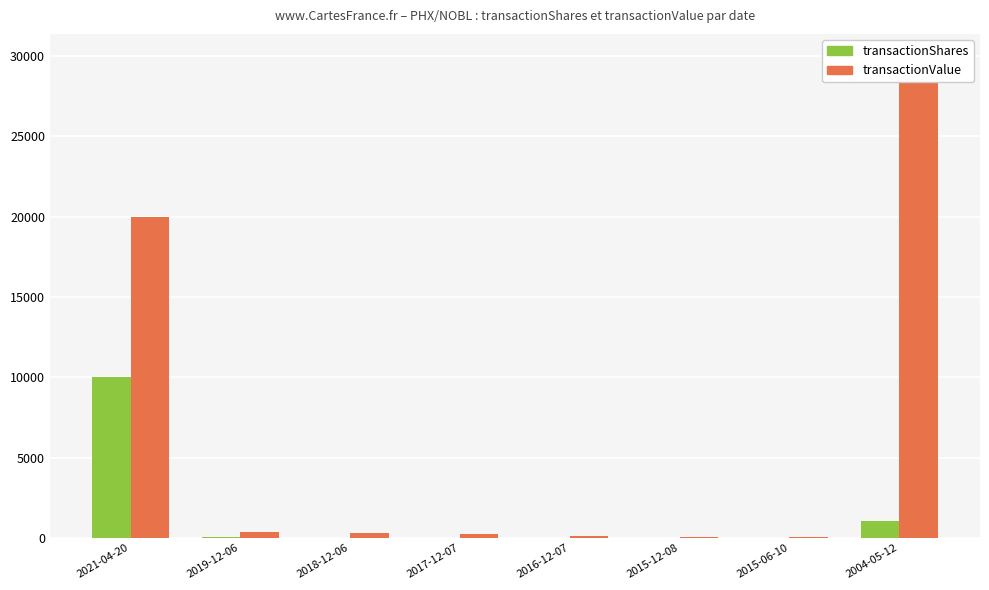

Between 2015-06-10 and 2016-12-07, which is larger?

2016-12-07